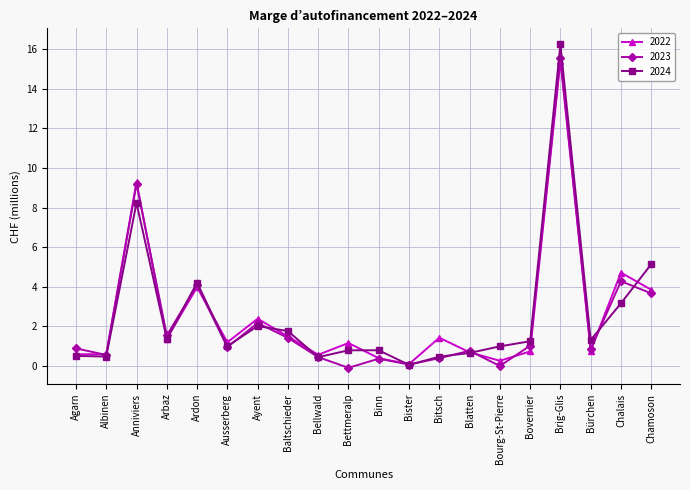

After their last crossing, which series has the higher values: 2023 or 2024?

2024